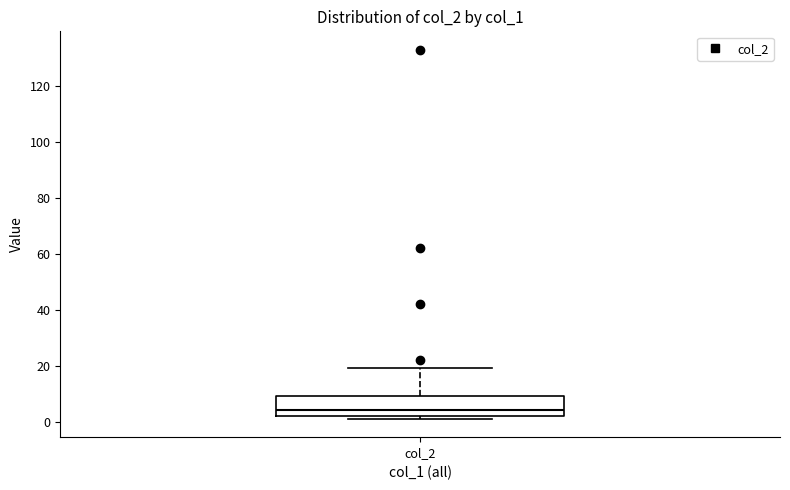

Read this box plot against the y-axis: the position of the median line, the range covered by the box, and the ends of both whiskers. The values are not printed on the chart, so give them approximately, as read against the axis.

median 4, box 2 to 10, whiskers 2 (just below the box's lower edge) to 20